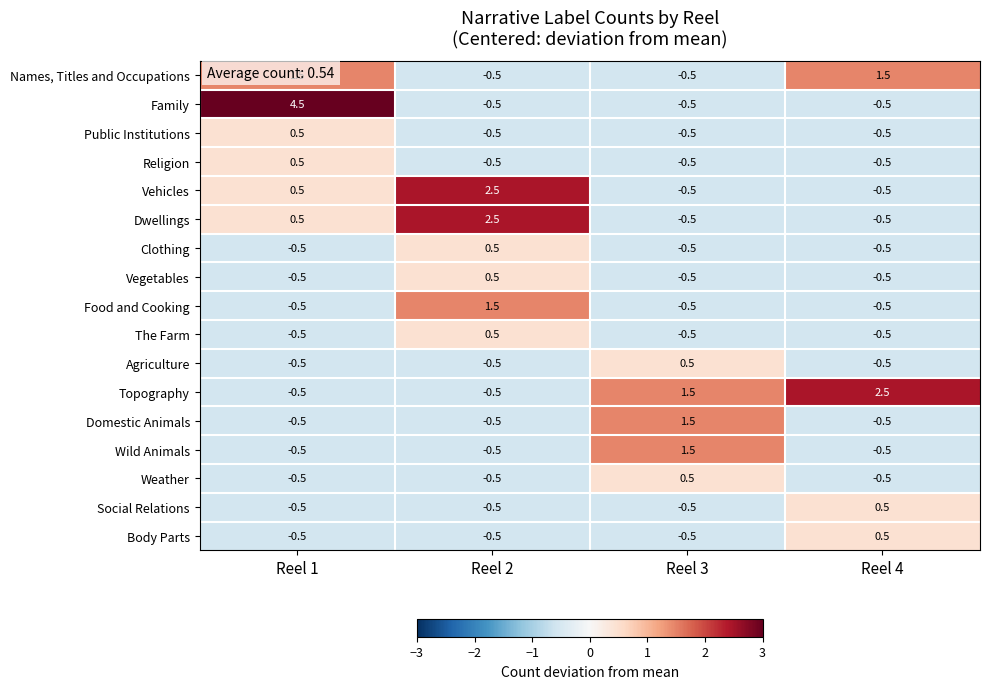

Is the value of Body Parts at Reel 4 greater than the value of Names, Titles and Occupations at Reel 4?

No